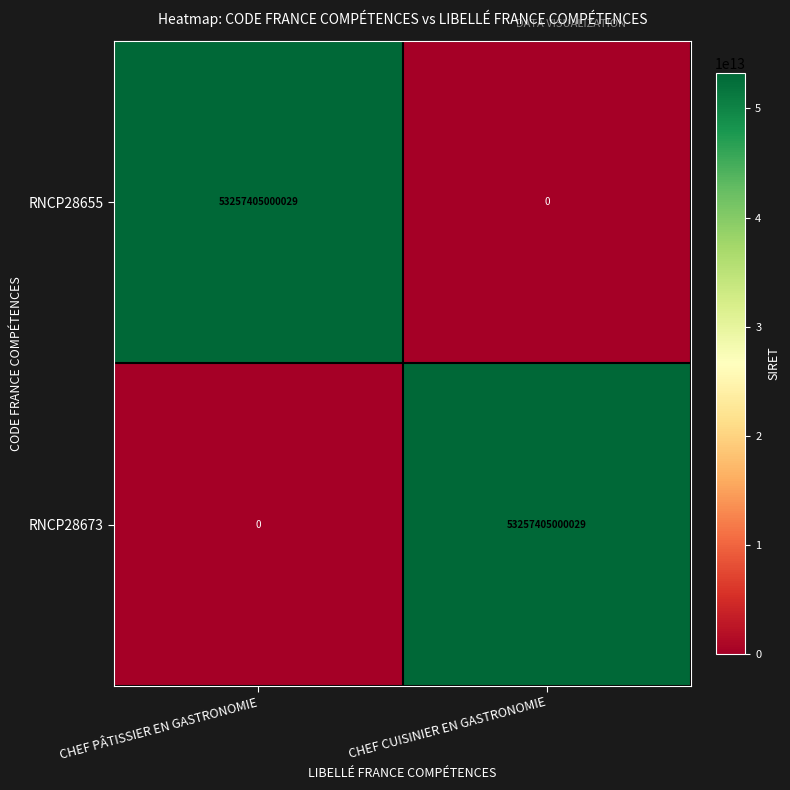

Where is RNCP28655 nearest to the value 26628702500014?

CHEF CUISINIER EN GASTRONOMIE